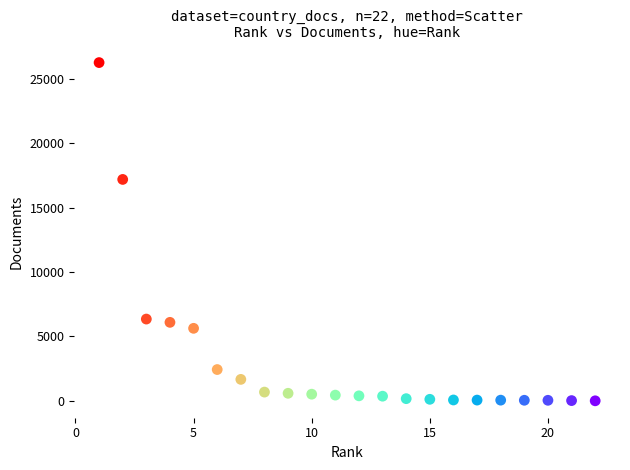

What is the range of Y values (max minus min)?

26264